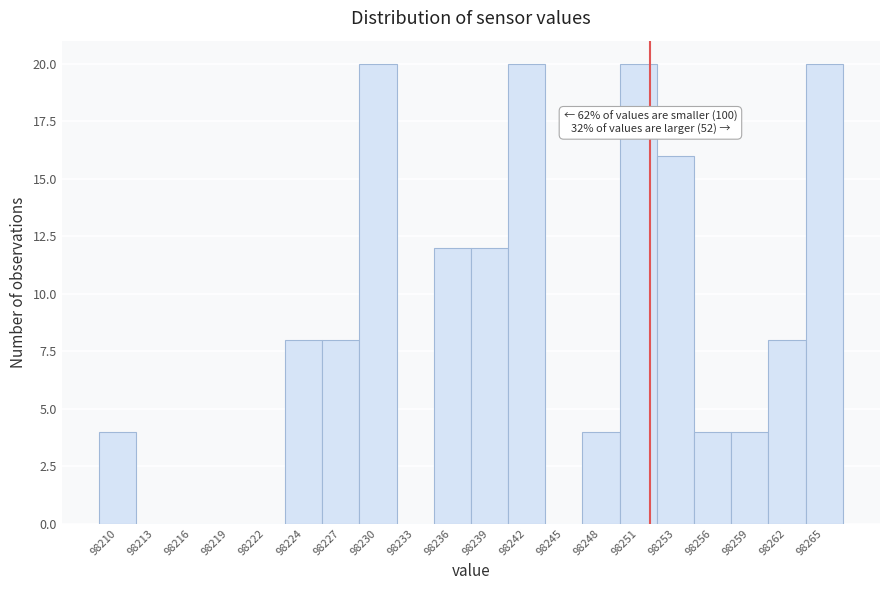

Reading left to right, transcribe all the data shown in this chart.

98210=4	98213=0	98216=0	98219=0	98222=0	98224=8	98227=8	98230=20	98233=0	98236=12	98239=12	98242=20	98245=0	98248=4	98251=20	98253=16	98256=4	98259=4	98262=8	98265=20